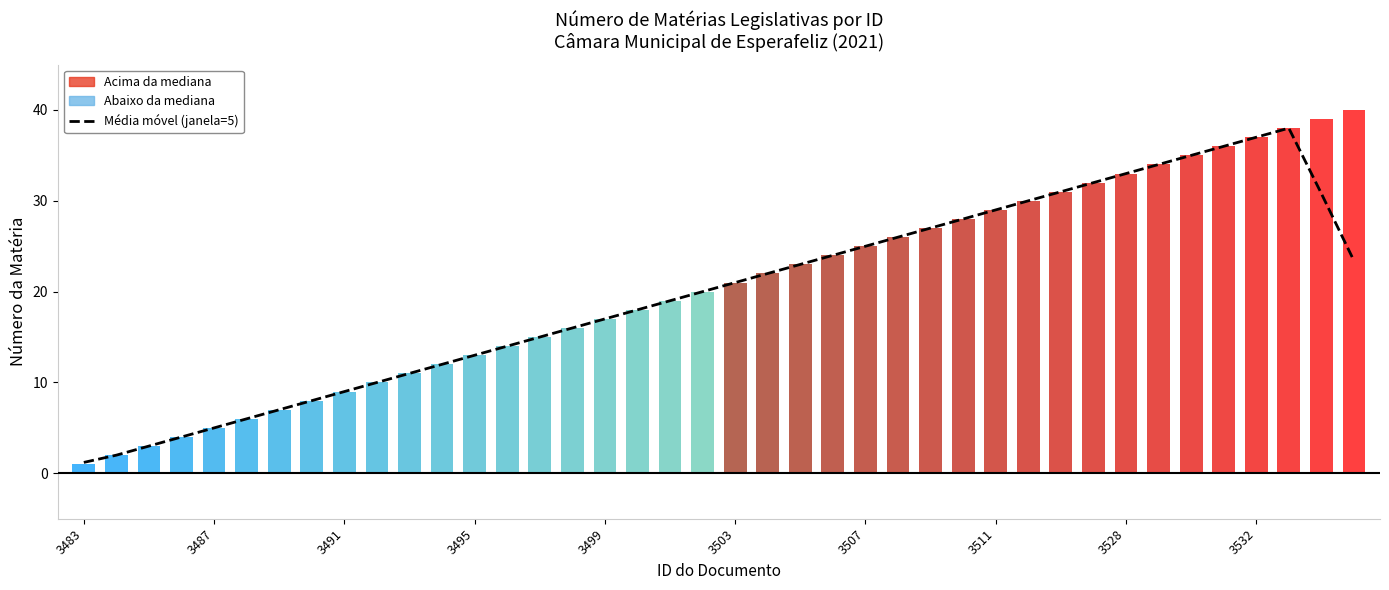

What is the value of the 23rd bar from the left?

23.0